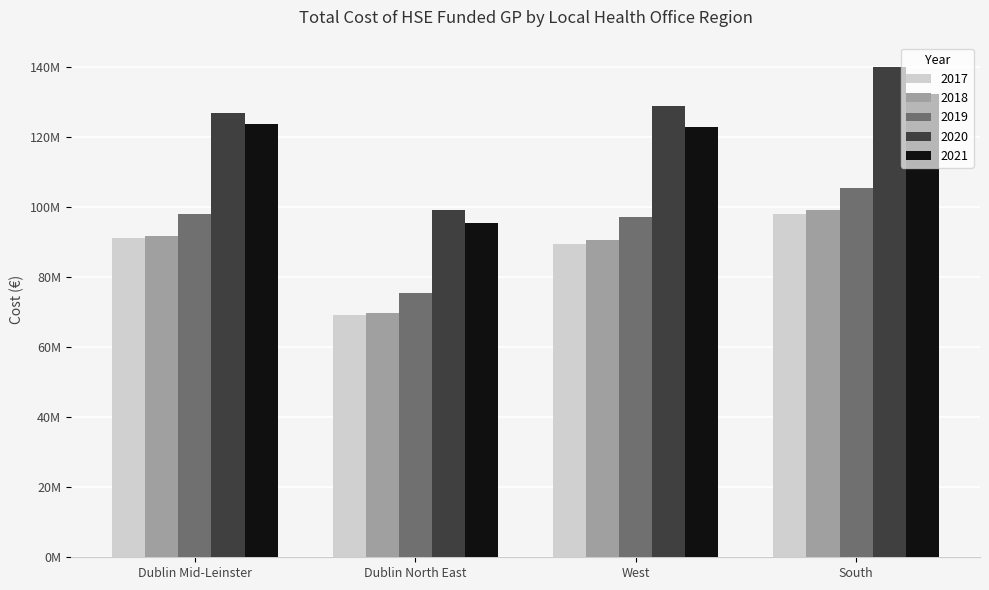

What are all the series names shown in the legend?

2017, 2018, 2019, 2020, 2021